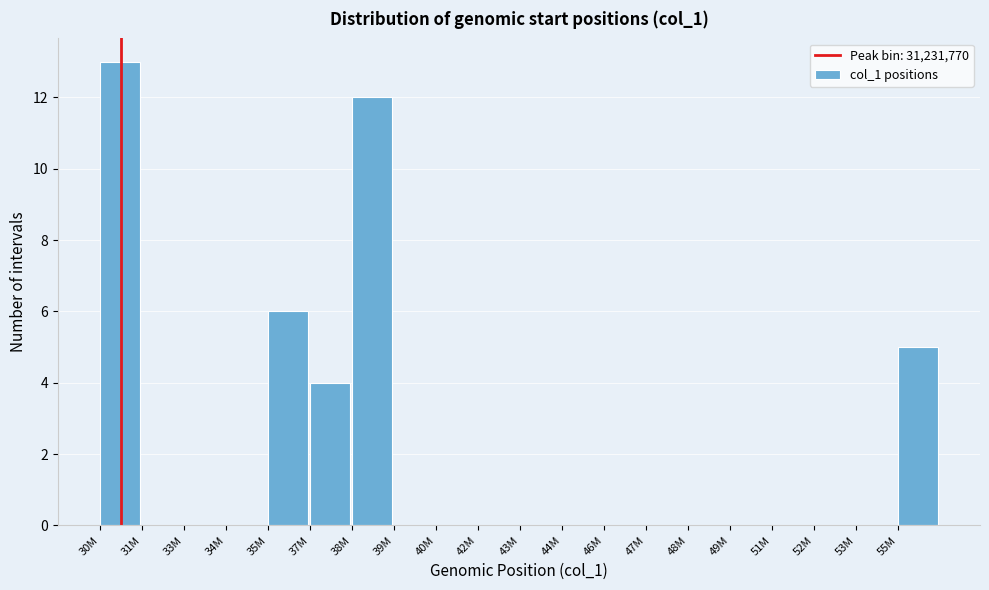

Reading left to right, what are all the values shown in this chart?

30M=13	31M=0	33M=0	34M=0	35M=6	37M=4	38M=12	39M=0	40M=0	42M=0	43M=0	44M=0	46M=0	47M=0	48M=0	49M=0	51M=0	52M=0	53M=0	55M=5